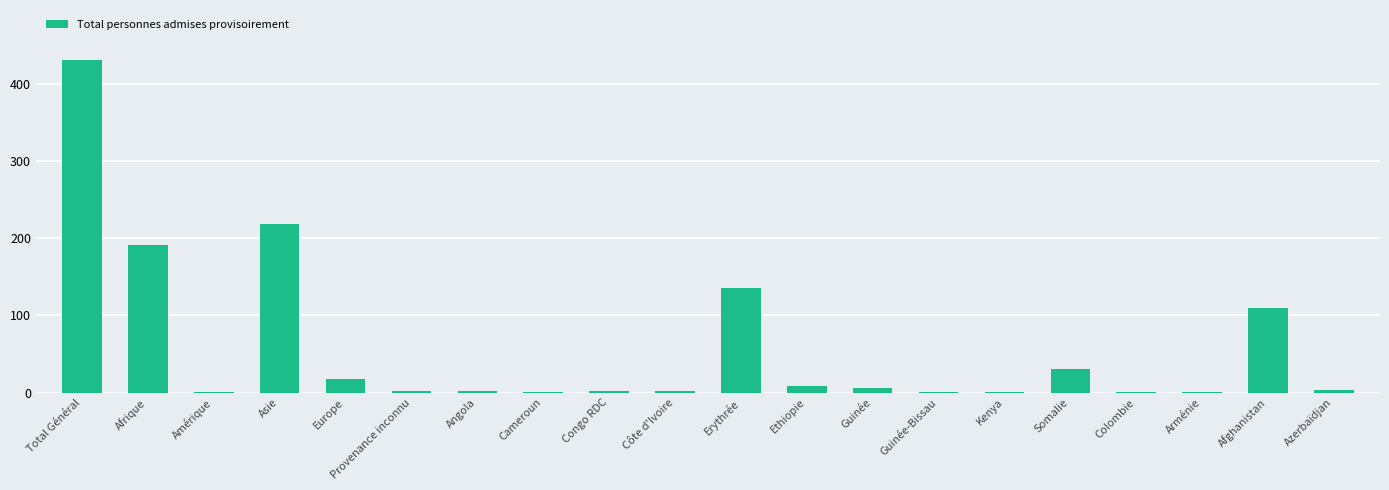

What is the ratio of the value at Asie to the value at Angola?

109.5